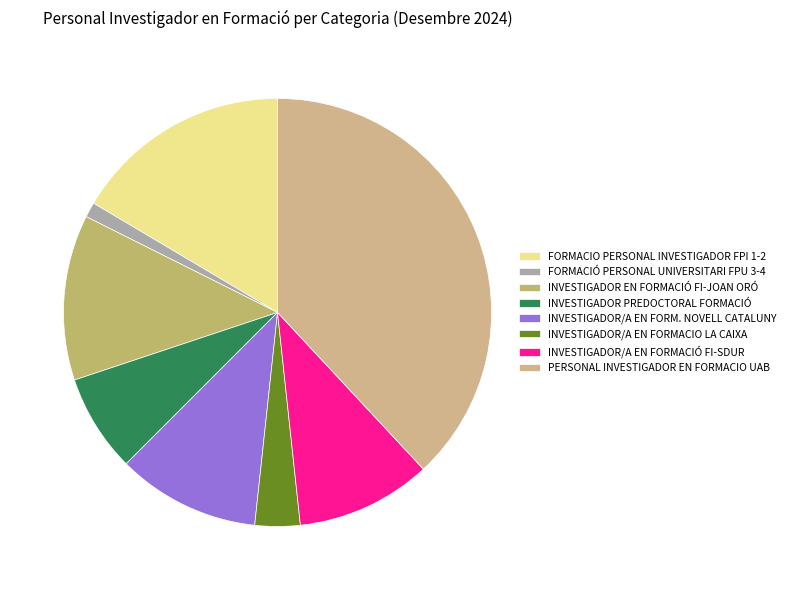

Count the number of slices in the pie.

8